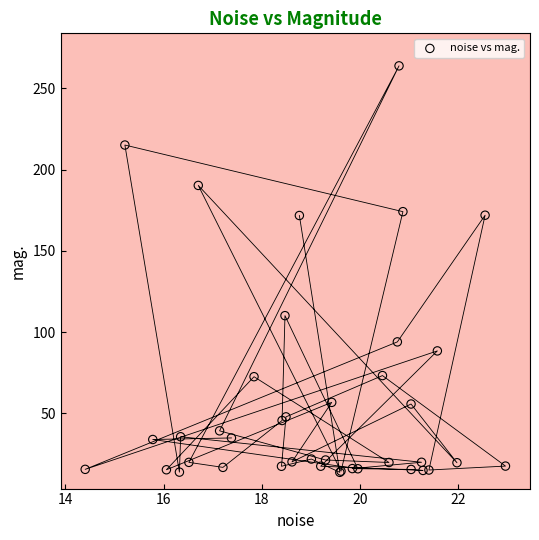

What Y value in the scatter plot is closest to 138?

110.2